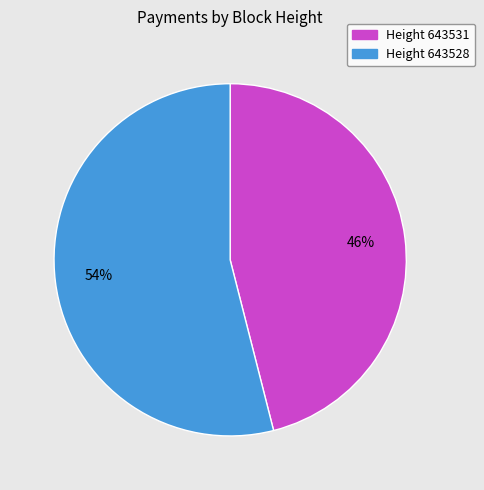

How many segments does this pie chart have?

2